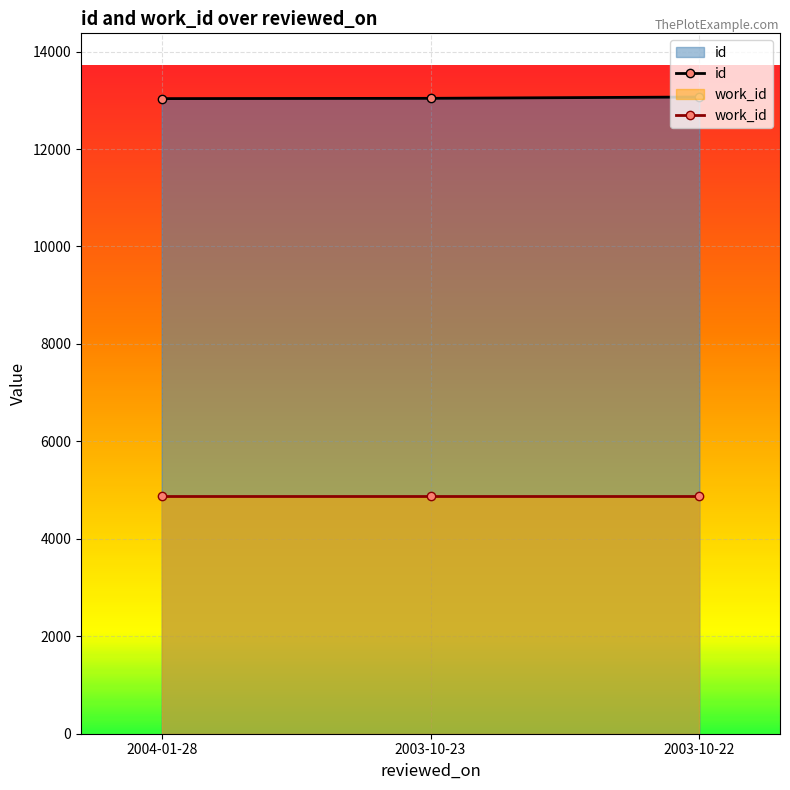

At 2004-01-28, list the series in order from smallest to largest.

work_id, id